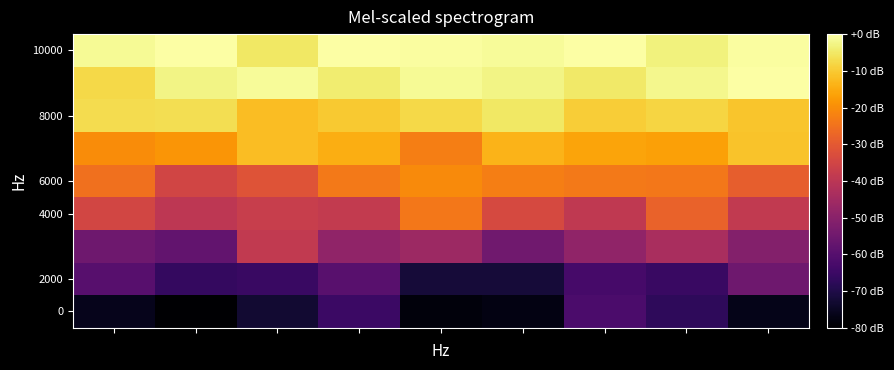

At which category does the chart reach its minimum across all series?

1